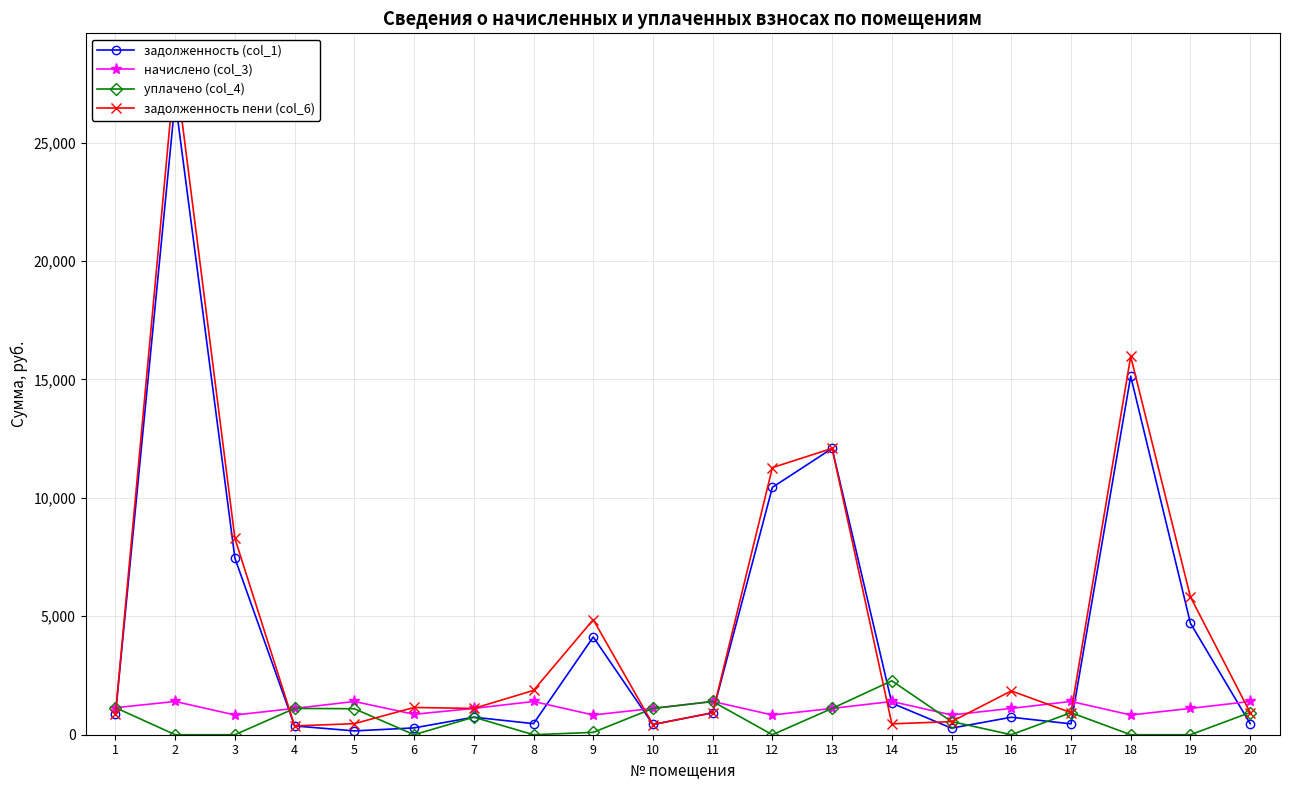

Is it true that задолженность пени (col_6) equals 467.8 at 5?

True